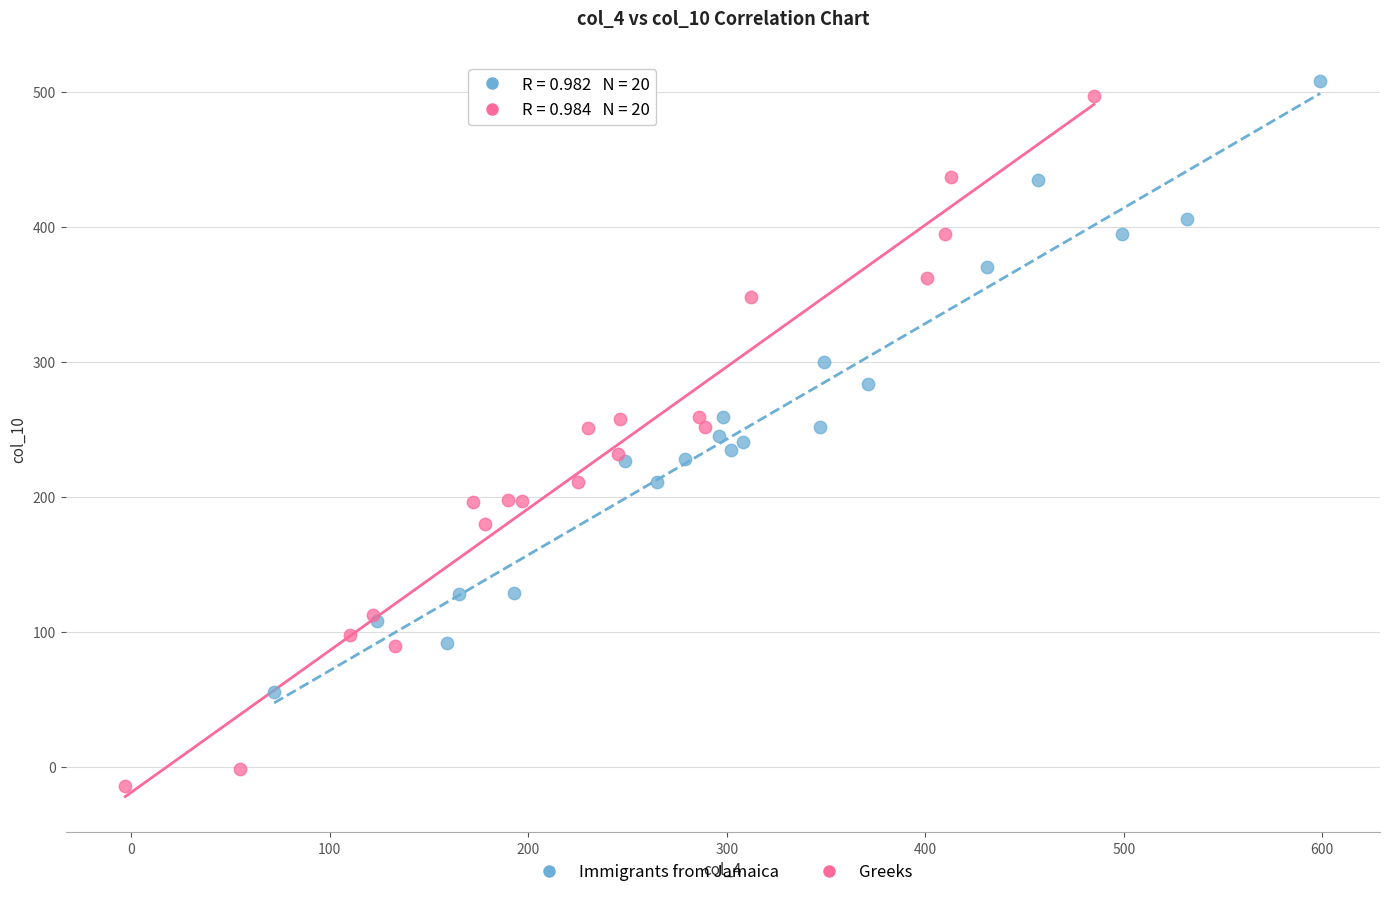

Which series reaches the minimum Y coordinate?

Greeks